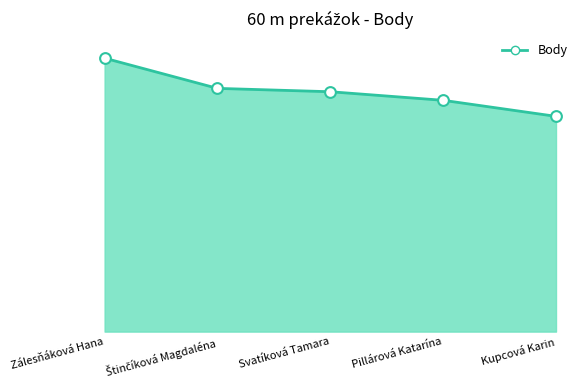

Does the chart have visible grid lines?

No